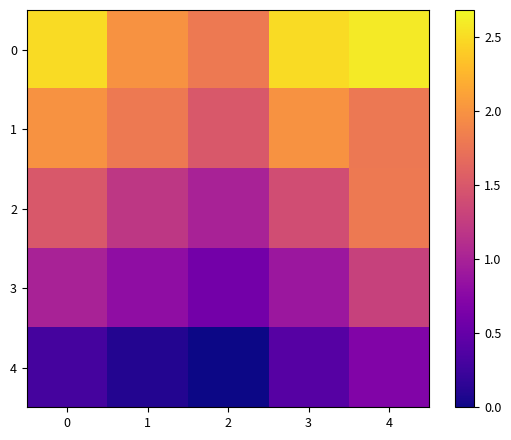

What is the difference between the highest and lowest values at 0?

2.2